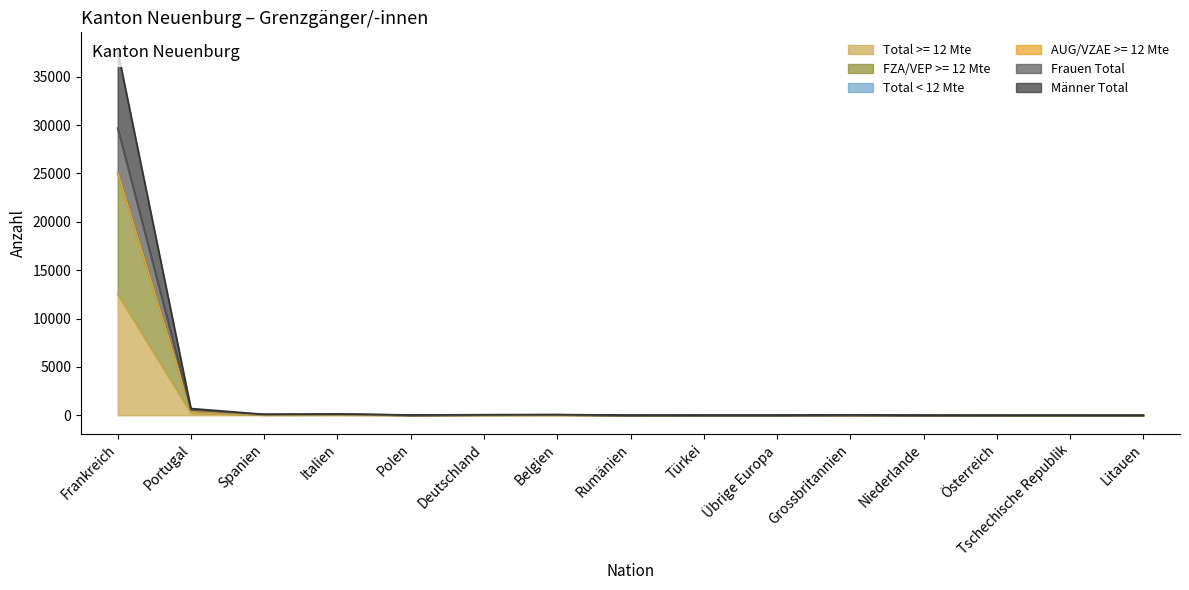

Which label corresponds to the smallest value in the chart?

Litauen